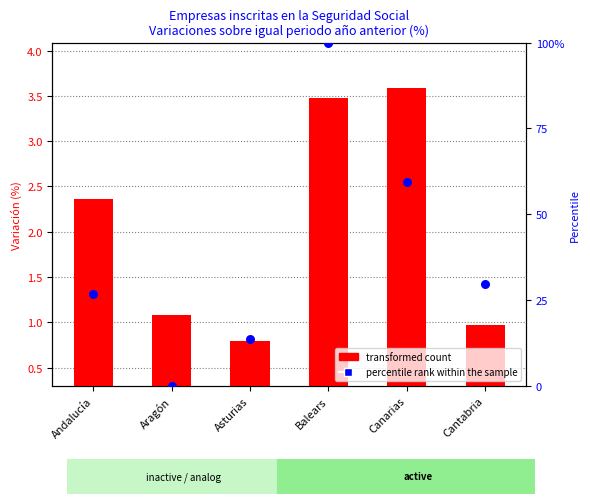

Which series reaches the maximum Y coordinate?

percentile rank within the sample